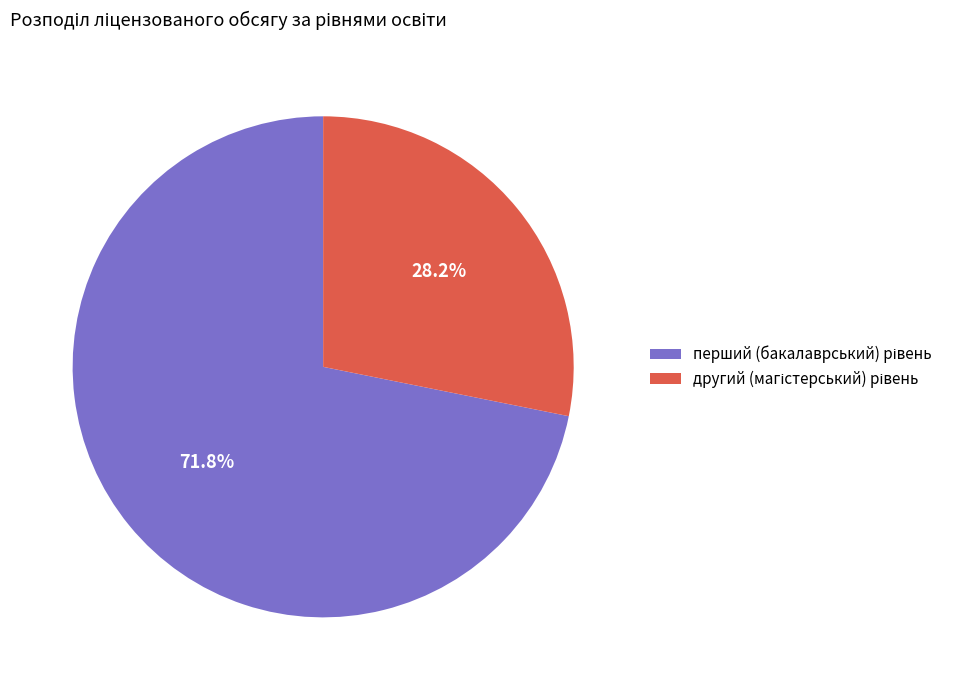

How many segments does this pie chart have?

2